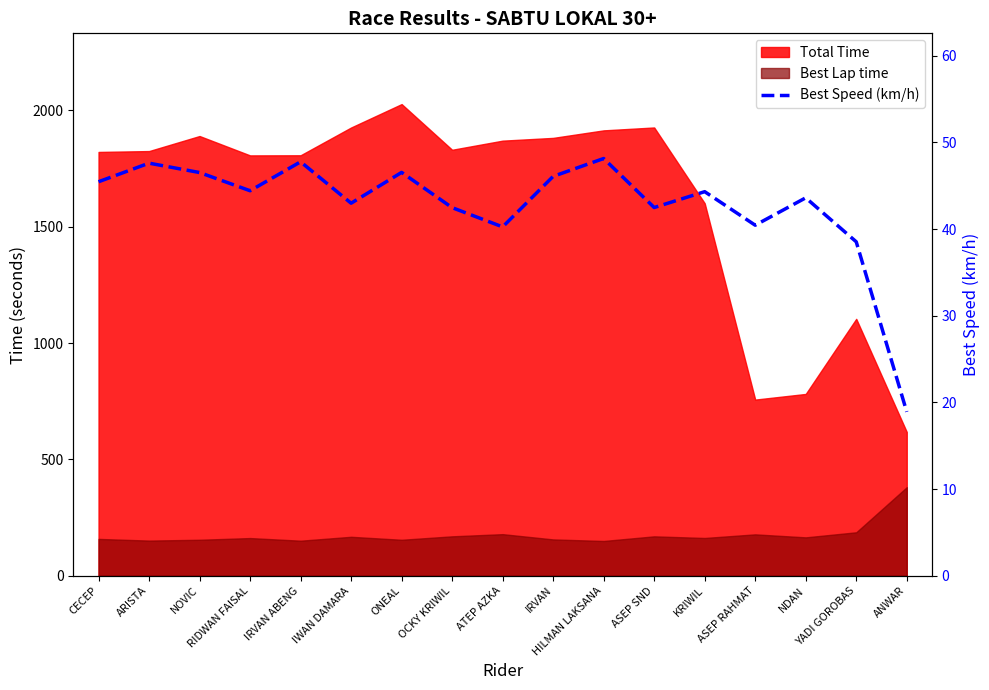

What is the label of the 7th point from the right?

HILMAN LAKSANA